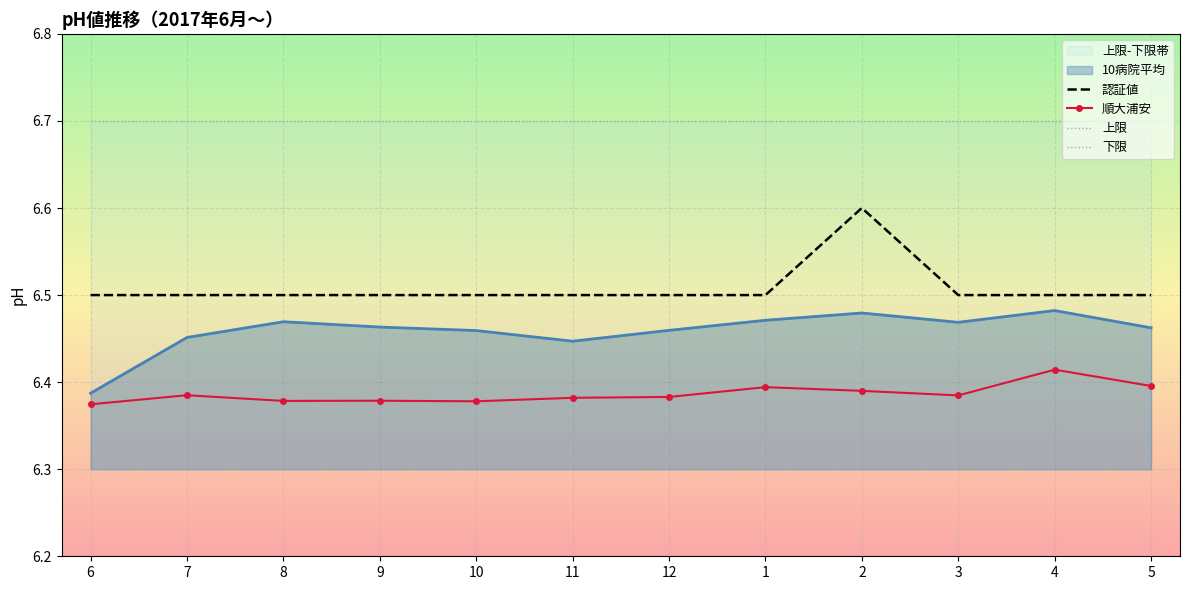

True or false: 認証値 and 順大浦安 cross at least once.

False